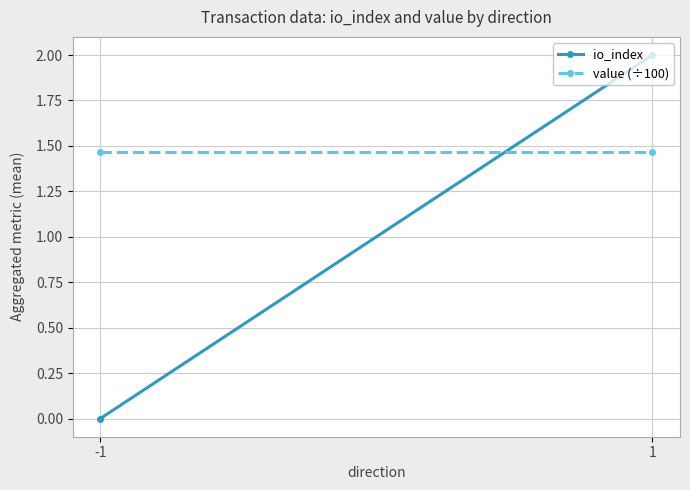

What is the sum of all value (÷100) values?

2.9